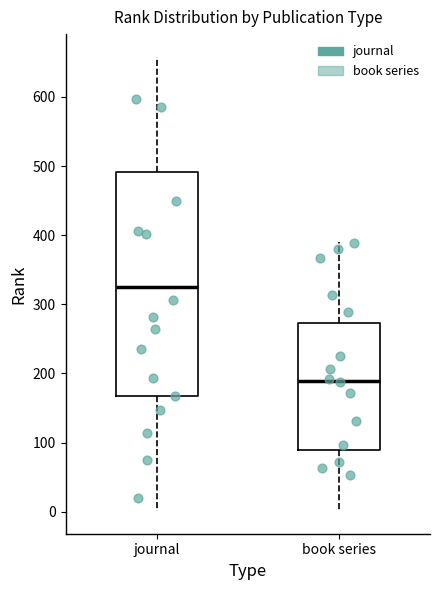

Reading left to right, read every box against the y-axis: the position of its median line, the range the box covers, and the ends of its whiskers. The values are not printed on the chart, so give them approximately, as read against the axis.

journal: median 330, box 170 to 490, whiskers 0 to 660
book series: median 190, box 90 to 270, whiskers 0 to 390